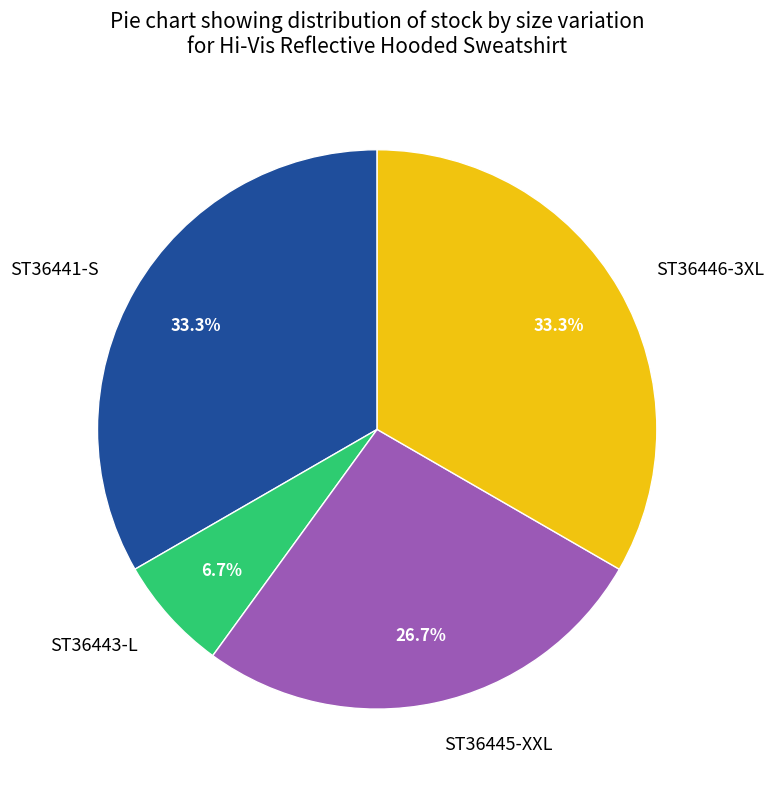

Count the number of slices in the pie.

4